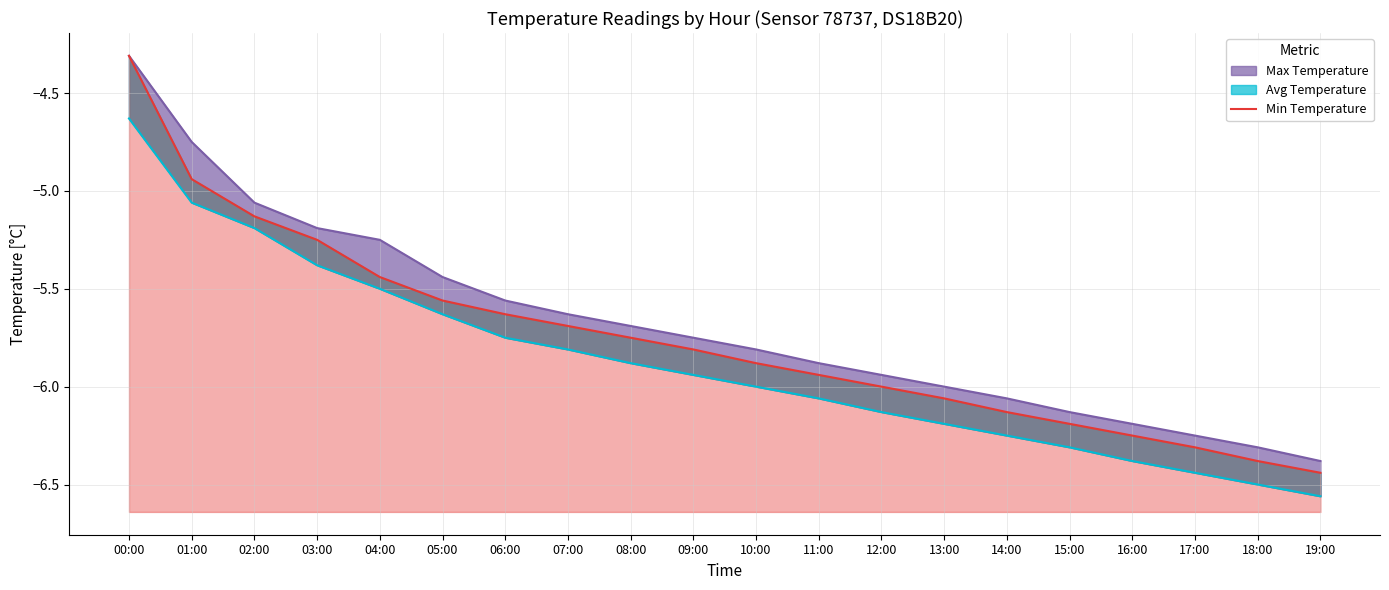

What position from the right is 14:00?

6